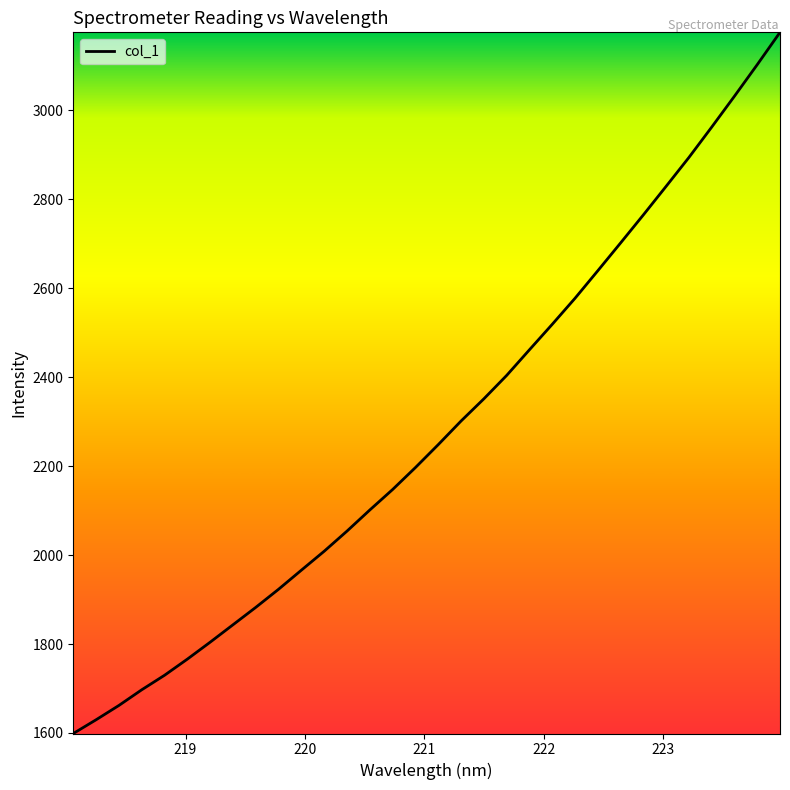

What is the maximum value shown in the chart?

3175.3